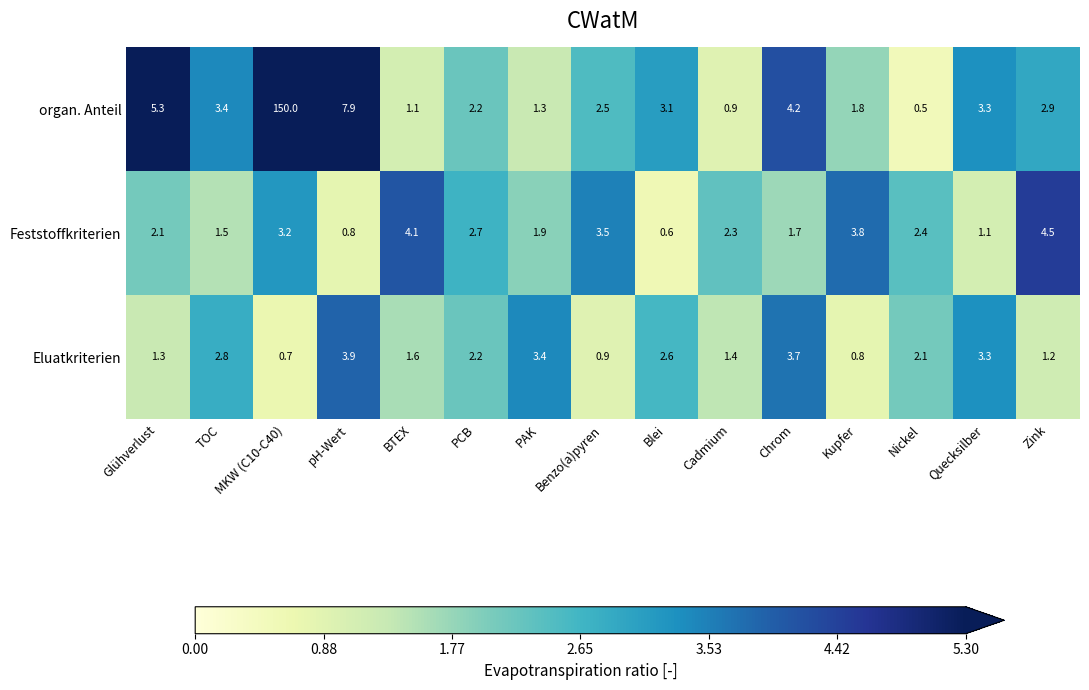

At which label does Feststoffkriterien first exceed 2?

Glühverlust